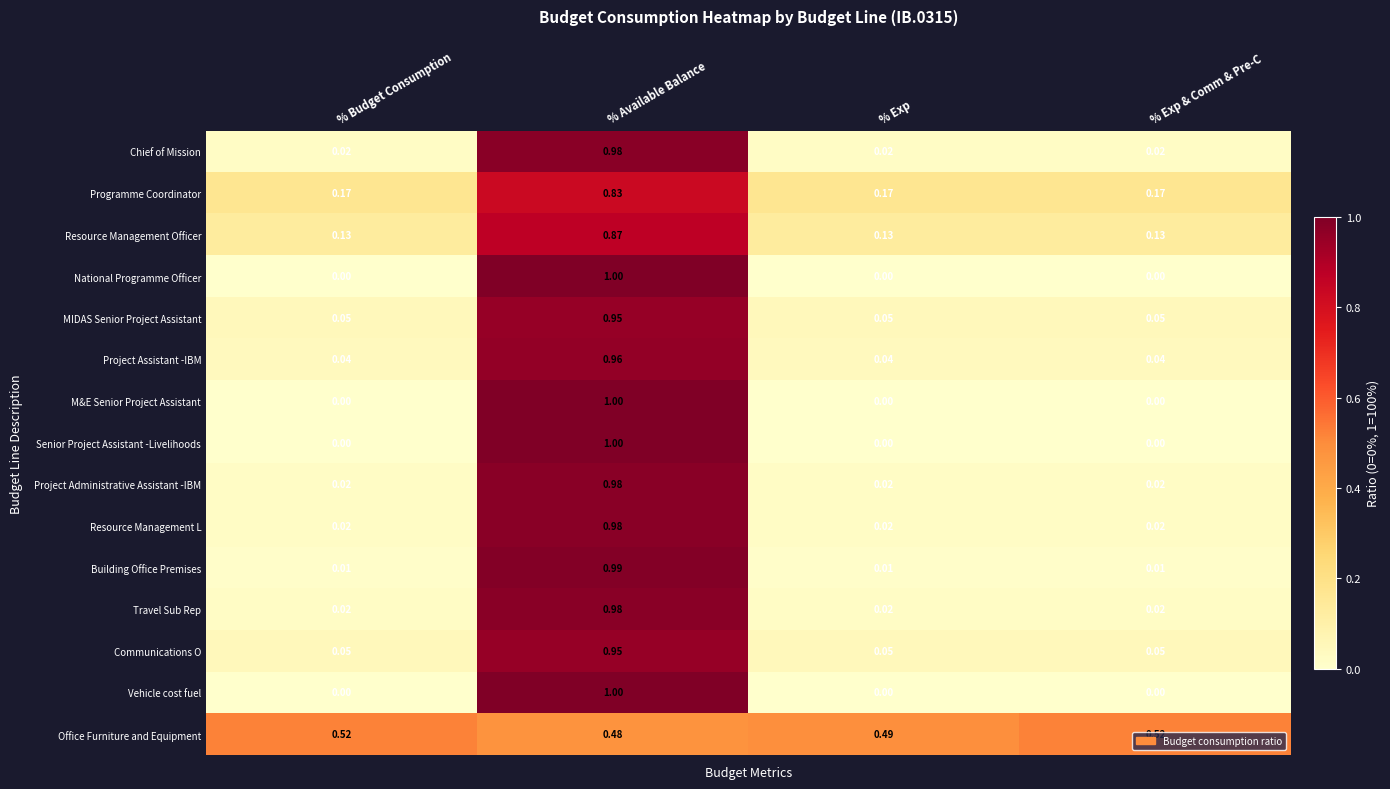

What is the greatest value displayed?

1.0